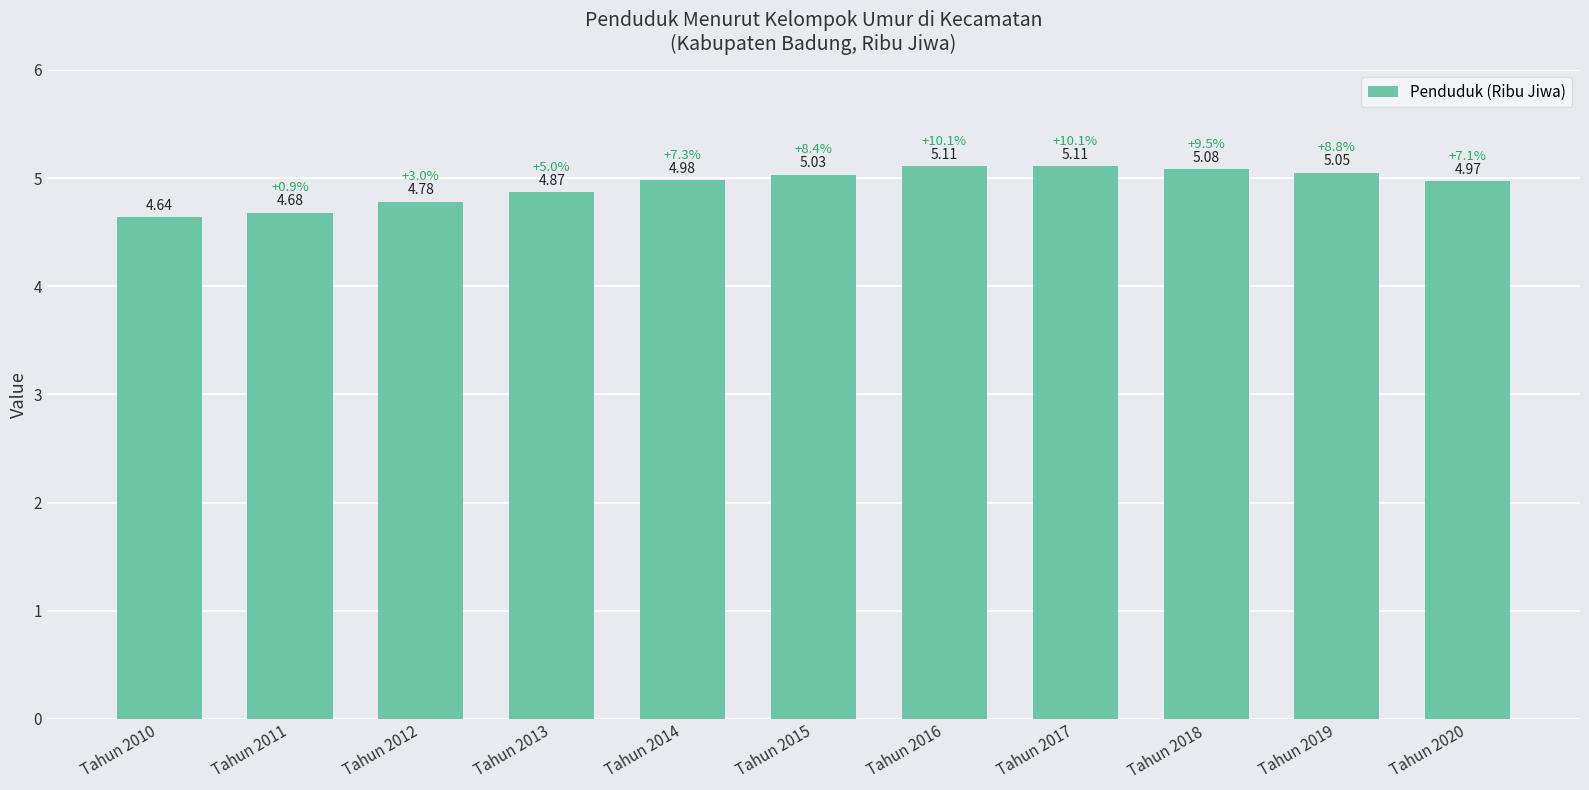

What is the change in value from Tahun 2016 to Tahun 2019?

-0.1